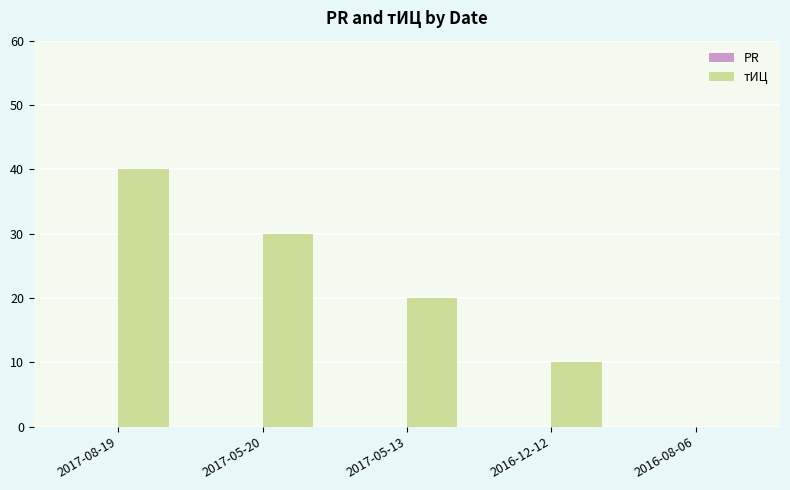

What is the approximate value at 2017-05-20?

30